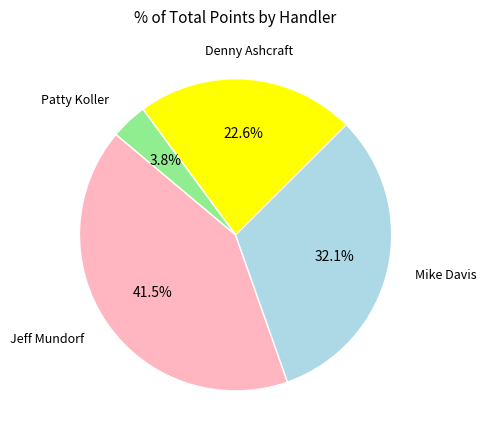

Rank the categories by value from lowest to highest.

Patty Koller, Denny Ashcraft, Mike Davis, Jeff Mundorf